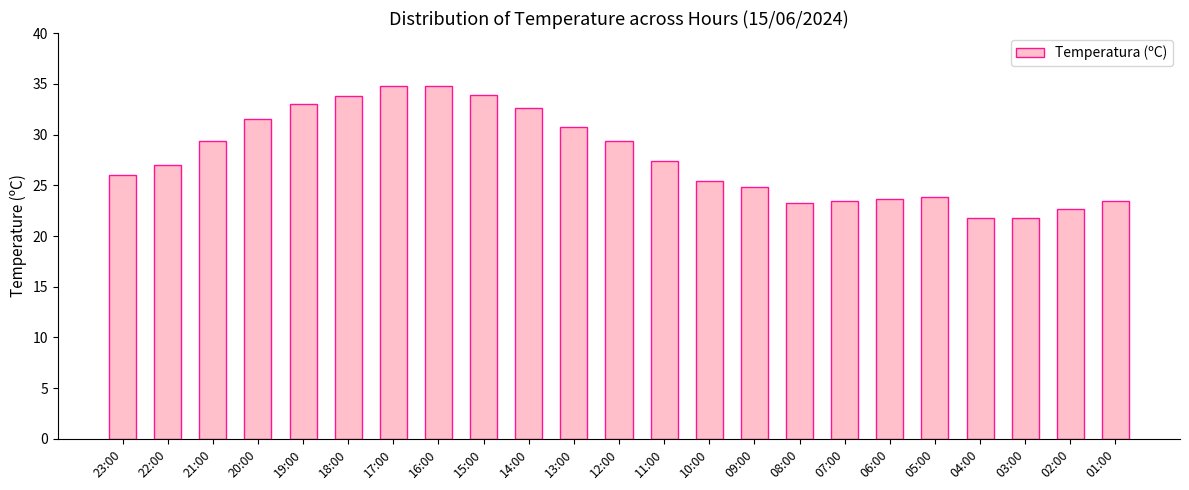

The chart shows a value of 34.8 at 16:00. True or false?

True